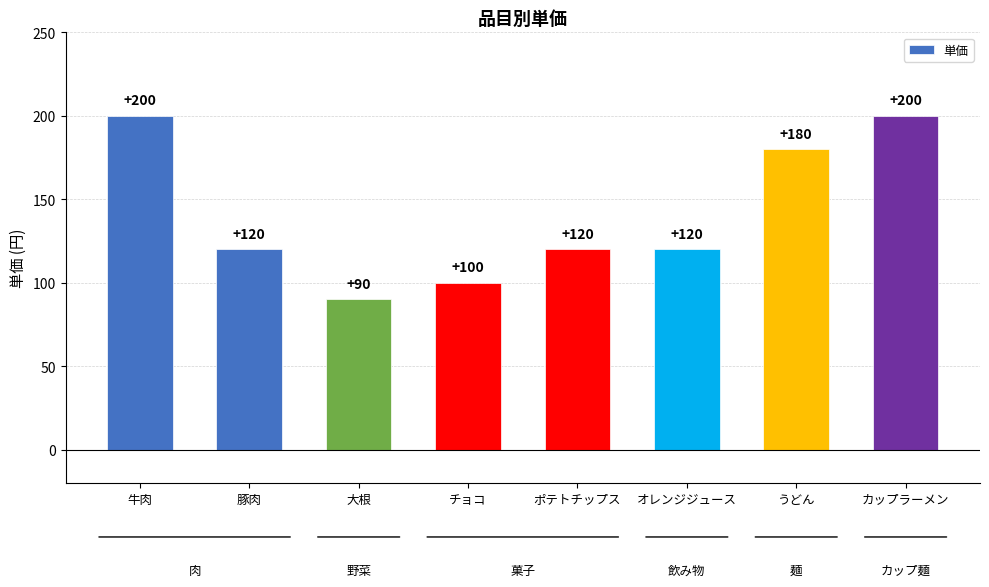

What is the smallest value displayed?

90